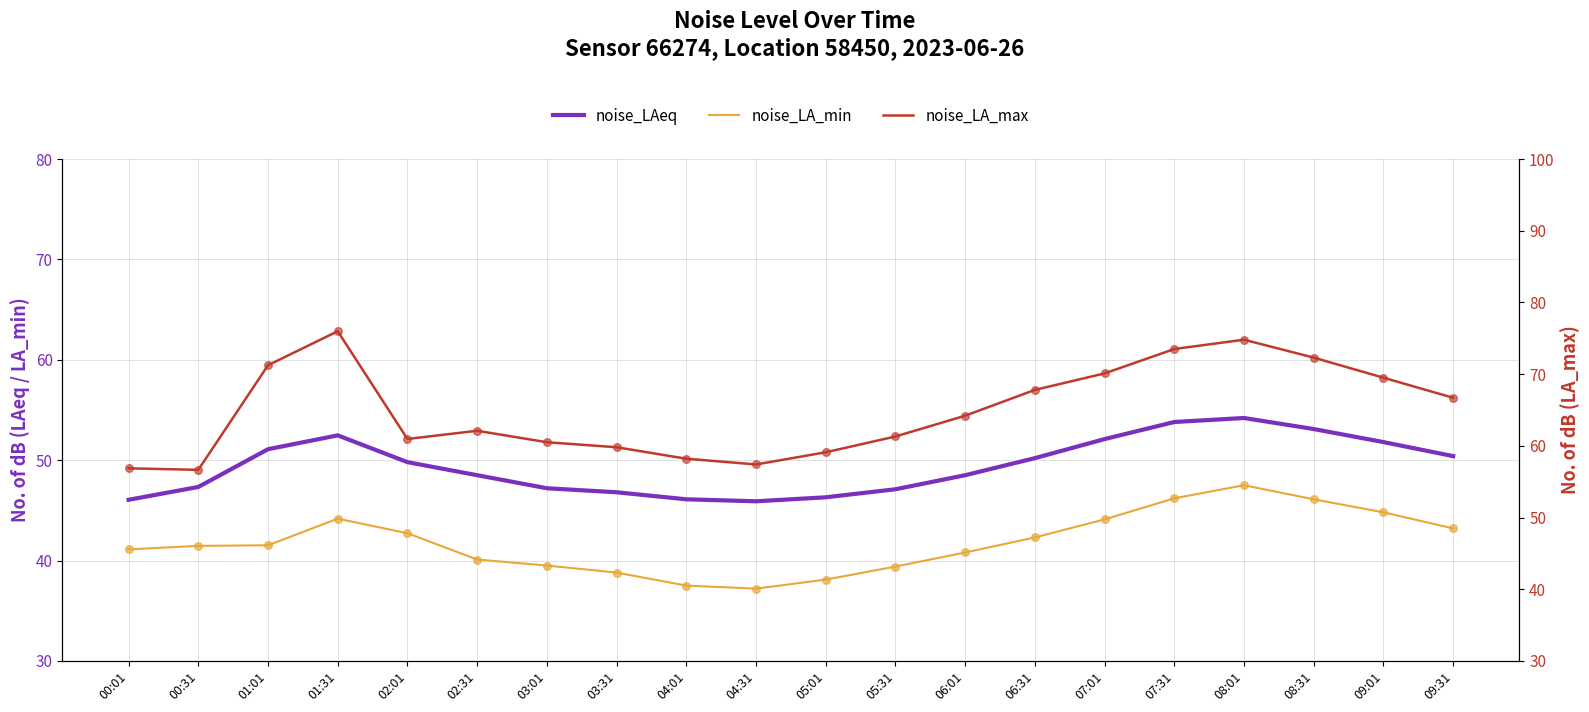

At which category is the sum across all series the highest?

08:01